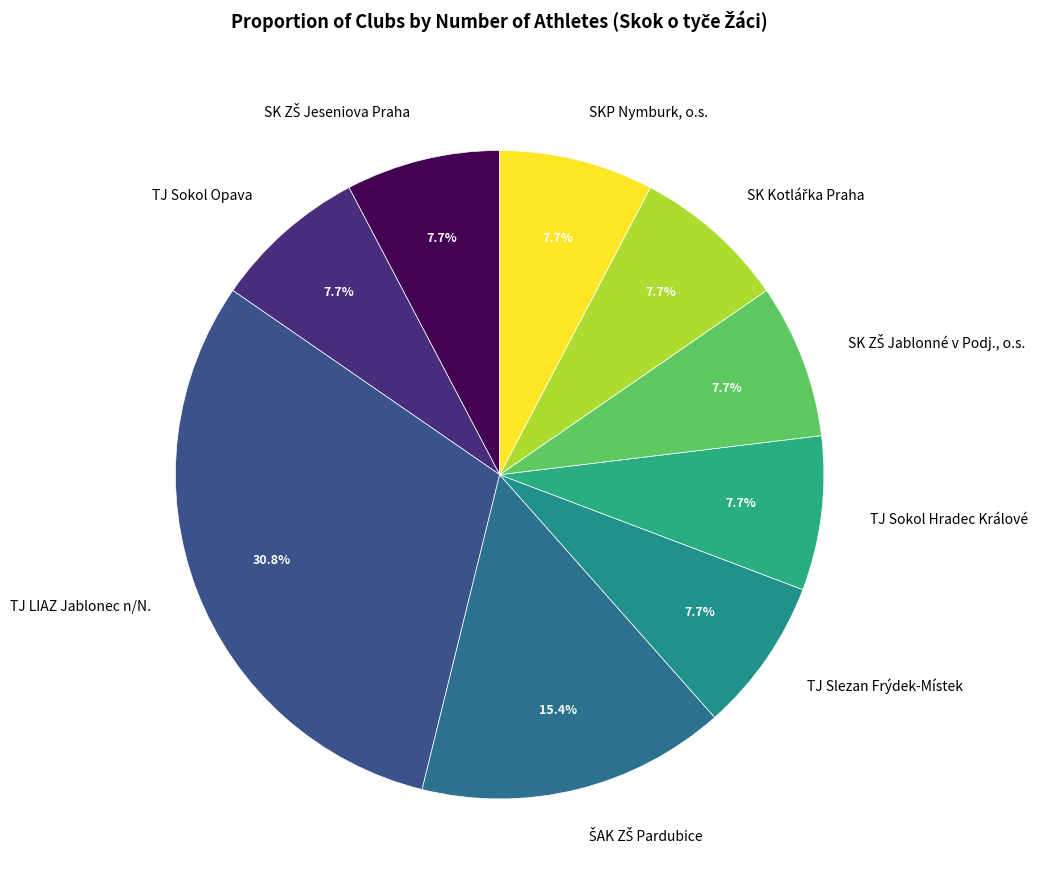

Is there a majority slice in this chart?

No